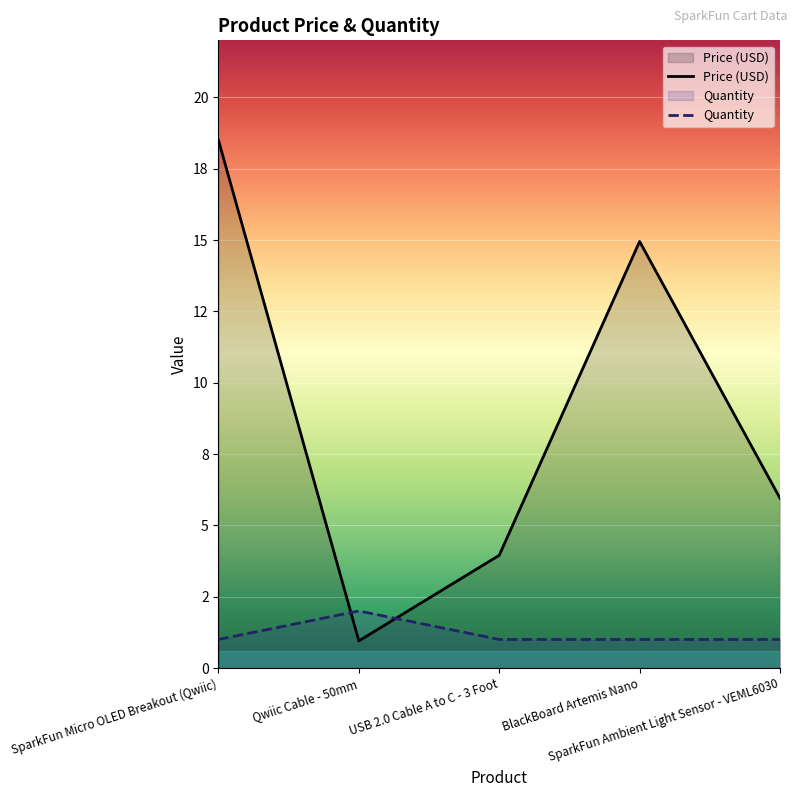

Count the Quantity values in the range 1 to 2.

5